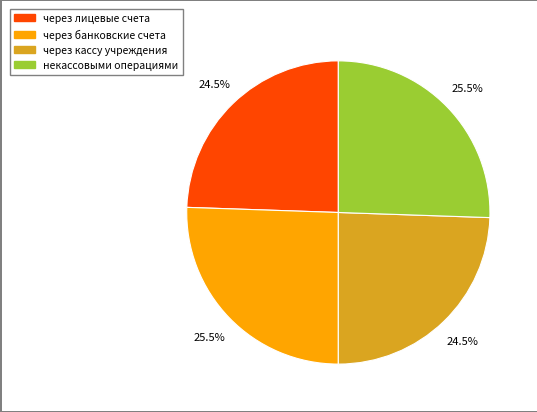

What is the total percentage of некассовыми операциями and через кассу учреждения?

50.0%